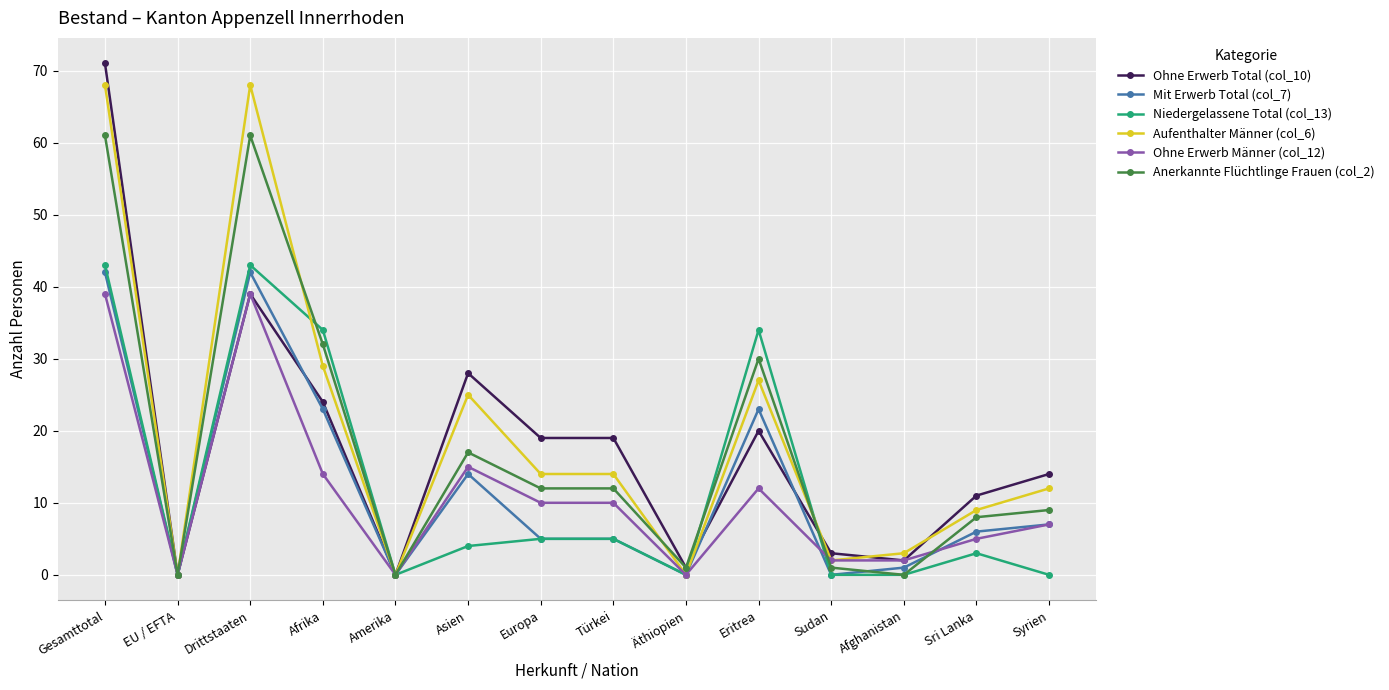

The value of Anerkannte Flüchtlinge Frauen (col_2) at Amerika is 0. True or false?

True